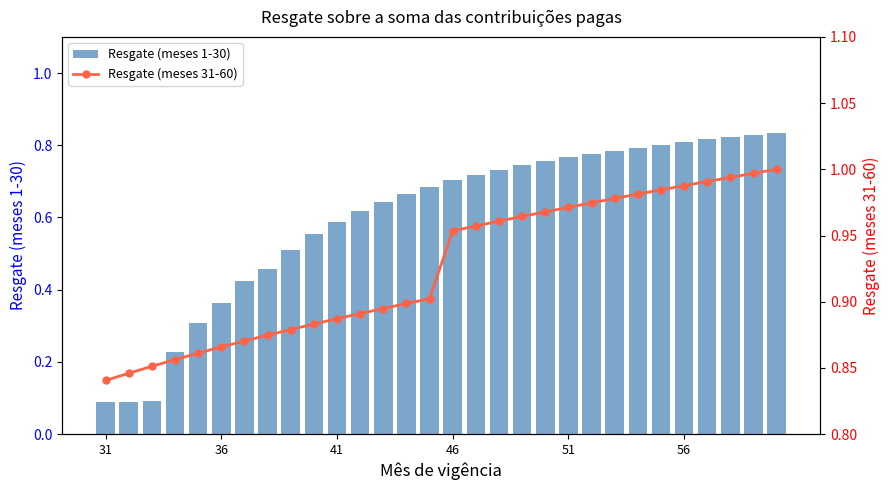

What is the minimum value for Resgate (meses 1-30)?

0.1